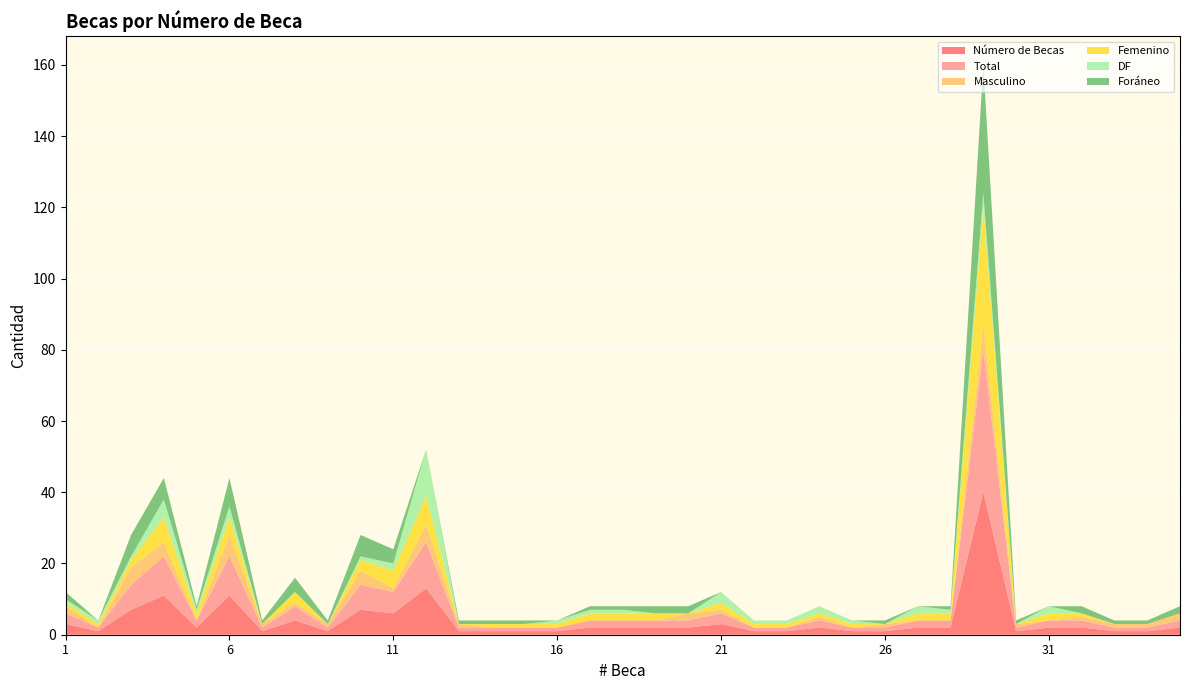

Reading left to right, extract all data points from this chart.

Número de Becas: 1=3	2=1	3=7	4=11	5=2	6=11	7=1	8=4	9=1	10=7	11=6	12=13	13=1	14=1	15=1	16=1	17=2	18=2	19=2	20=2	21=3	22=1	23=1	24=2	25=1	26=1	27=2	28=2	29=40	30=1	31=2	32=2	33=1	34=1	35=2
Total: 1=3	2=1	3=7	4=11	5=2	6=11	7=1	8=4	9=1	10=7	11=6	12=13	13=1	14=1	15=1	16=1	17=2	18=2	19=2	20=2	21=3	22=1	23=1	24=2	25=1	26=1	27=2	28=2	29=40	30=1	31=2	32=2	33=1	34=1	35=2
Masculino: 1=2	2=0	3=5	4=4	5=0	6=6	7=1	8=1	9=1	10=4	11=1	12=5	13=1	14=0	15=0	16=0	17=0	18=0	19=0	20=2	21=1	22=0	23=0	24=1	25=0	26=1	27=0	28=0	29=7	30=1	31=0	32=1	33=1	34=1	35=2
Femenino: 1=1	2=1	3=2	4=7	5=2	6=5	7=0	8=3	9=0	10=3	11=5	12=8	13=0	14=1	15=1	16=1	17=2	18=2	19=2	20=0	21=2	22=1	23=1	24=1	25=1	26=0	27=2	28=2	29=33	30=0	31=2	32=1	33=0	34=0	35=0
DF: 1=1	2=1	3=1	4=5	5=1	6=3	7=0	8=0	9=0	10=1	11=2	12=13	13=0	14=0	15=0	16=1	17=1	18=1	19=0	20=0	21=3	22=1	23=1	24=2	25=1	26=0	27=2	28=1	29=4	30=0	31=2	32=0	33=0	34=0	35=0
Foráneo: 1=2	2=0	3=6	4=6	5=1	6=8	7=1	8=4	9=1	10=6	11=4	12=0	13=1	14=1	15=1	16=0	17=1	18=1	19=2	20=2	21=0	22=0	23=0	24=0	25=0	26=1	27=0	28=1	29=36	30=1	31=0	32=2	33=1	34=1	35=2